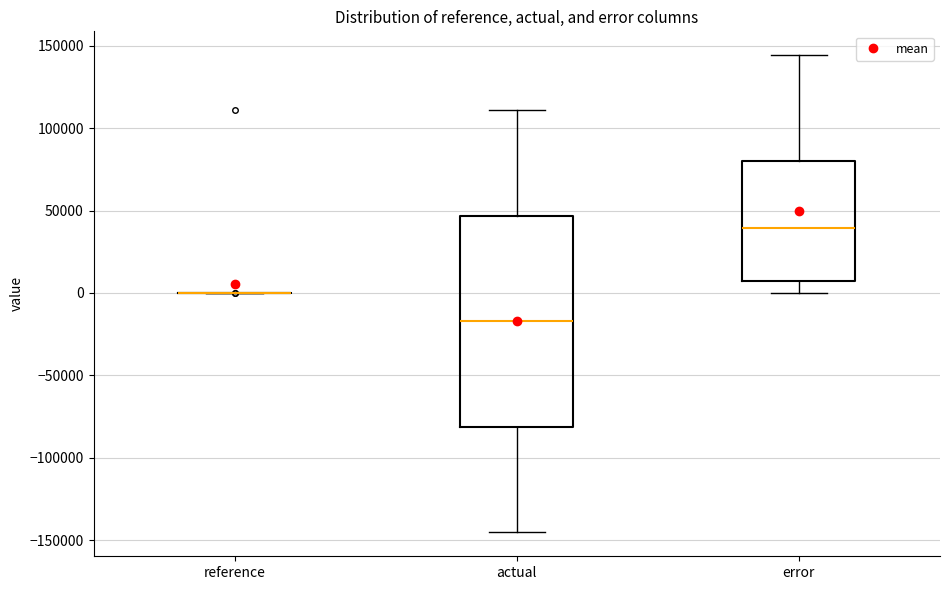

Reading left to right, read every box against the y-axis: the position of its median line, the range the box covers, and the ends of its whiskers. The values are not printed on the chart, so give them approximately, as read against the axis.

reference: box collapsed to a line at 0, whiskers 0 to 0
actual: median -15000, box -80000 to 45000, whiskers -145000 to 110000
error: median 40000, box 10000 to 80000, whiskers 0 to 145000